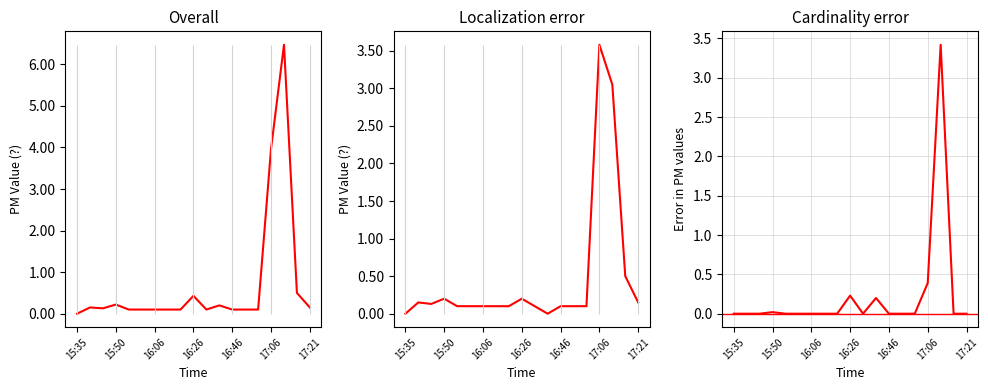

True or false: P2 and P1 intersect in this chart.

False